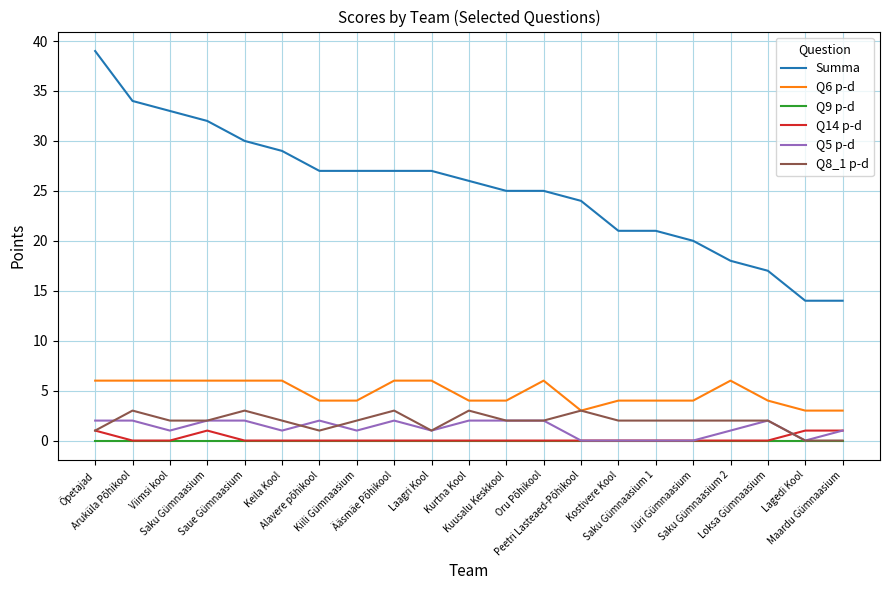

True or false: Summa and Q5 p-d cross at least once.

False